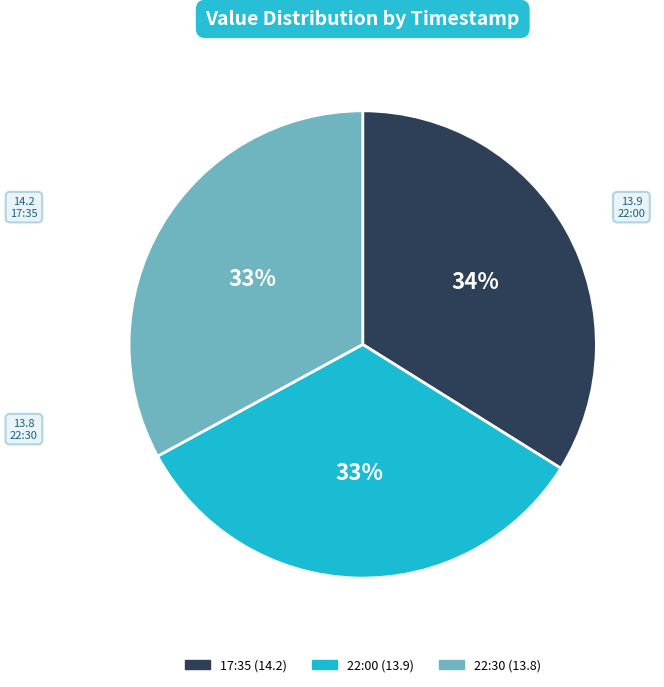

Combined, do 17:35 and 22:30 account for over 50%?

Yes